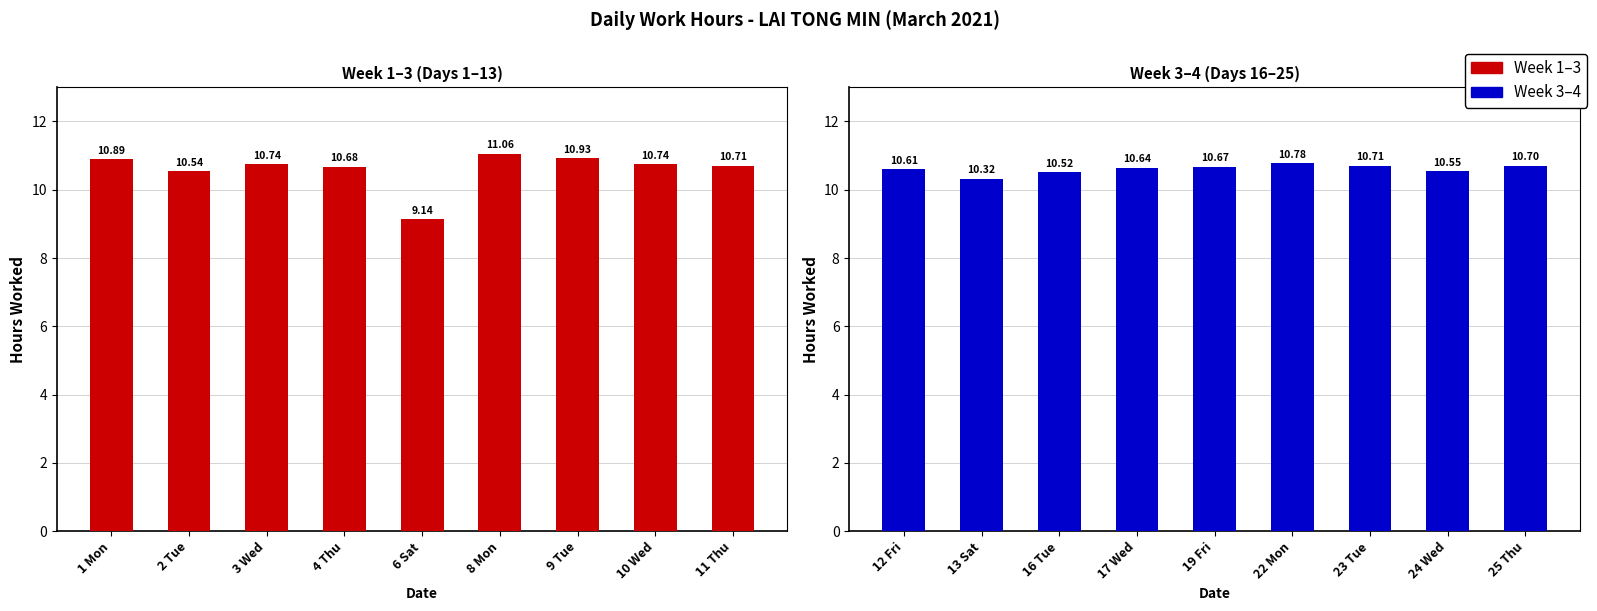

What position from the left is 12 Fri?

1